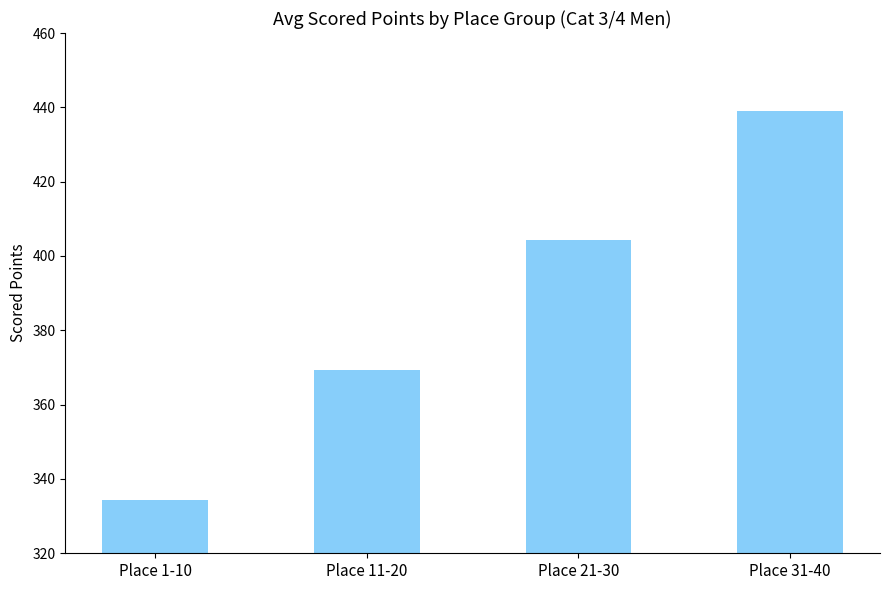

What is the label of the 4th bar from the left?

Place 31-40